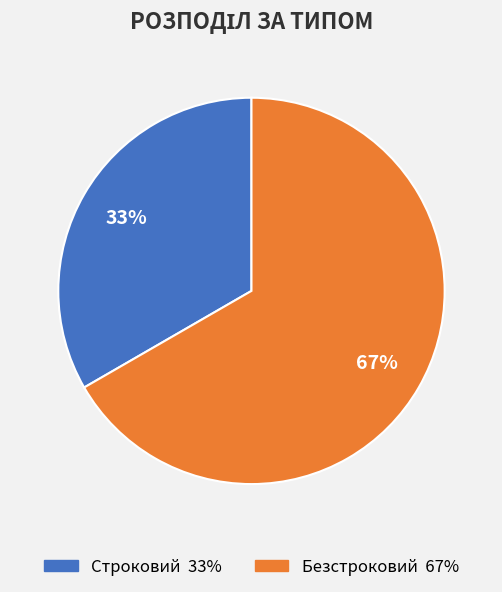

Rank the categories by value from lowest to highest.

Строковий, Безстроковий